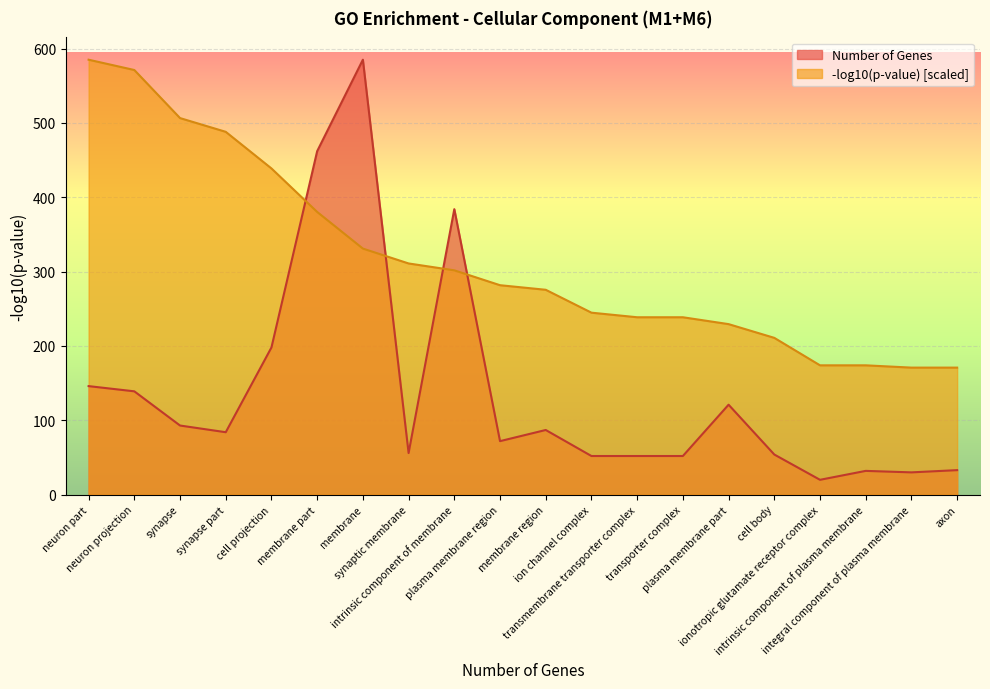

What is the value of the pvalue (-log10) point at the 12th from the left?

244.8